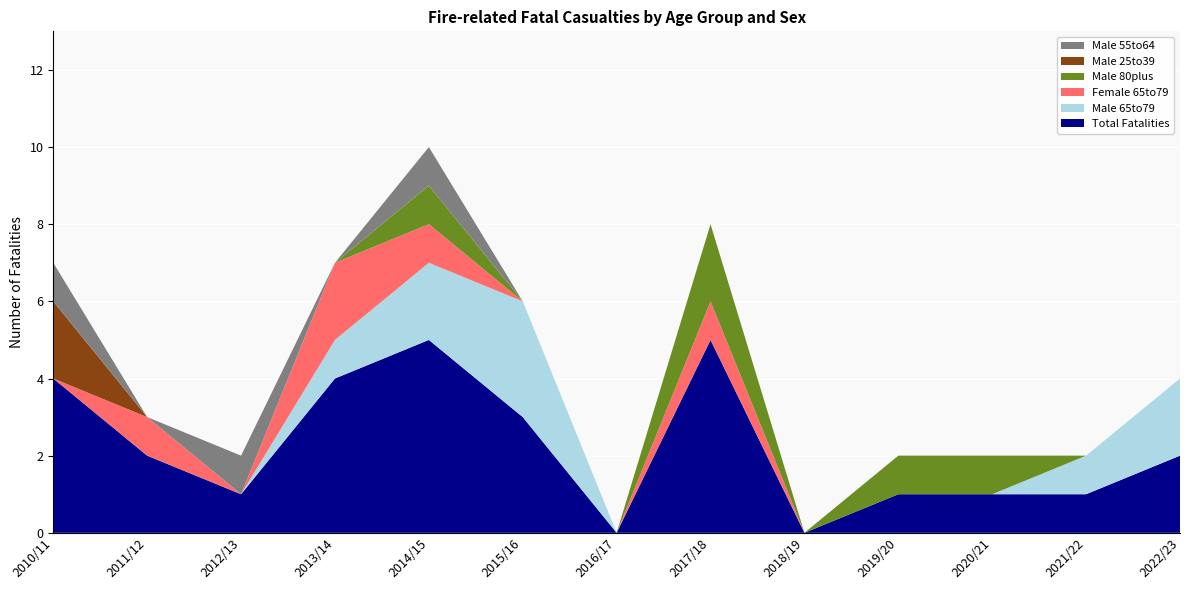

Reading right to left, transcribe all the data shown in this chart.

Total Fatalities: 2	1	1	1	0	5	0	3	5	4	1	2	4
Male 65to79: 2	1	0	0	0	0	0	3	2	1	0	0	0
Female 65to79: 0	0	0	0	0	1	0	0	1	2	0	1	0
Male 80plus: 0	0	1	1	0	2	0	0	1	0	0	0	0
Male 25to39: 0	0	0	0	0	0	0	0	0	0	0	0	2
Male 55to64: 0	0	0	0	0	0	0	0	1	0	1	0	1